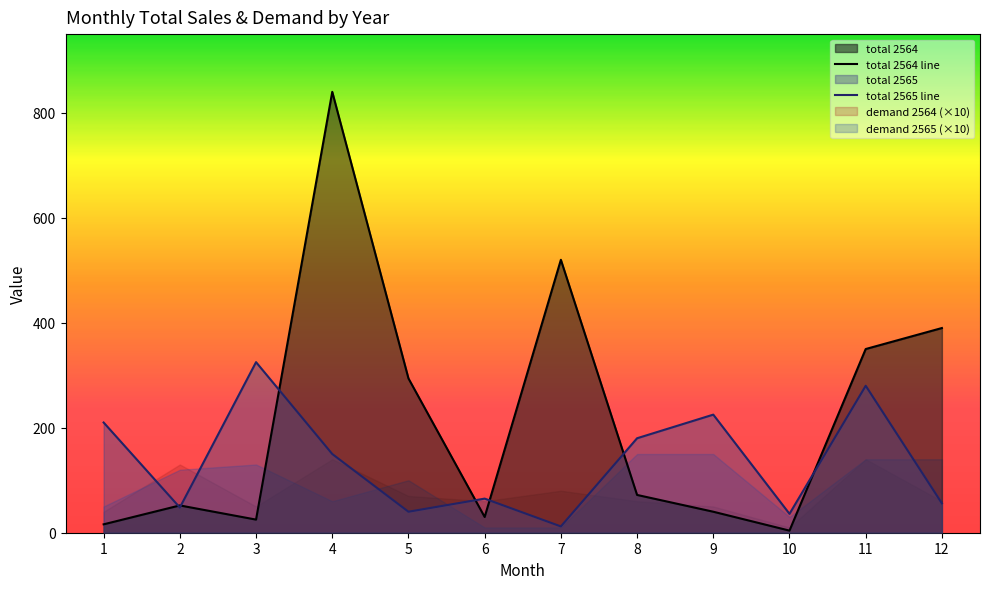

Which series has the largest range (max minus min)?

total